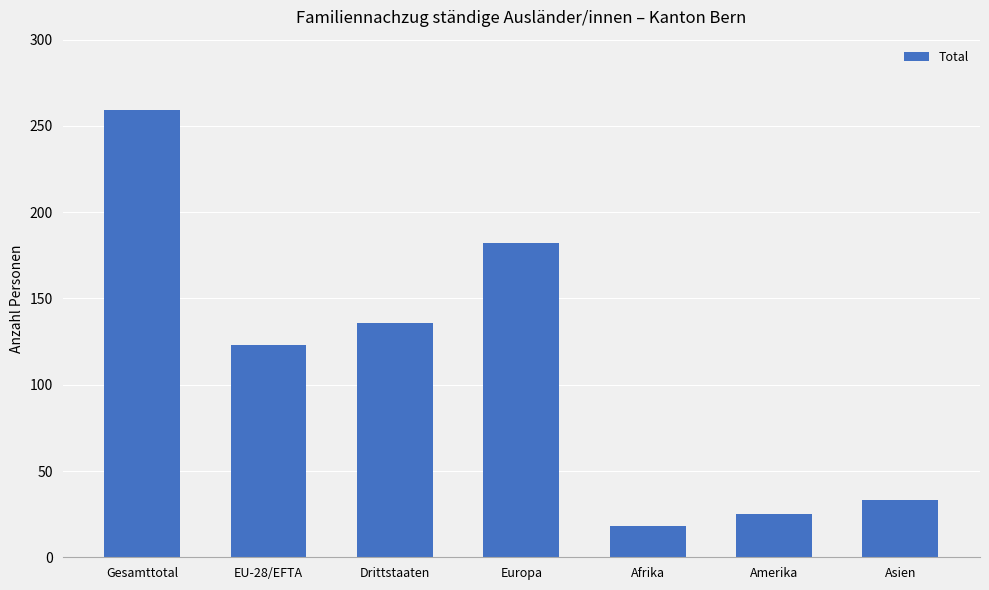

What is the approximate value at EU-28/EFTA?

123